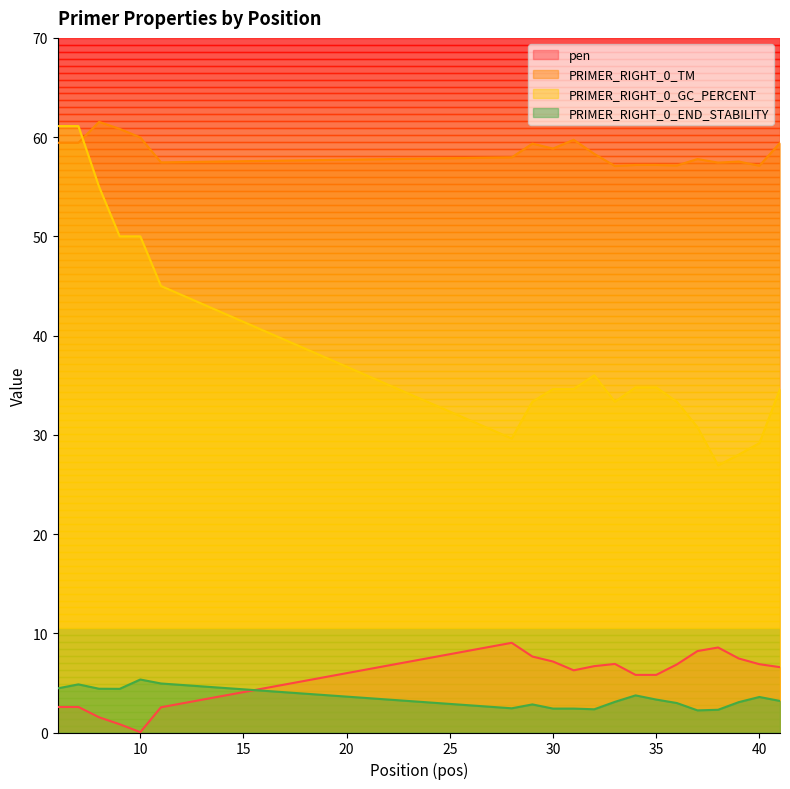

Which series has the largest range (max minus min)?

PRIMER_RIGHT_0_GC_PERCENT